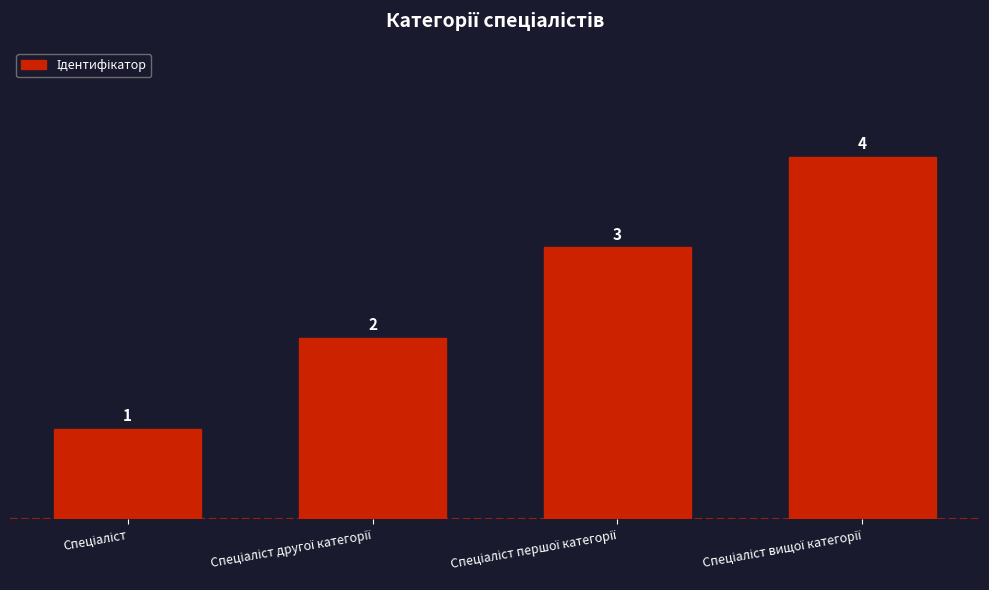

What is the sum of all values?

10